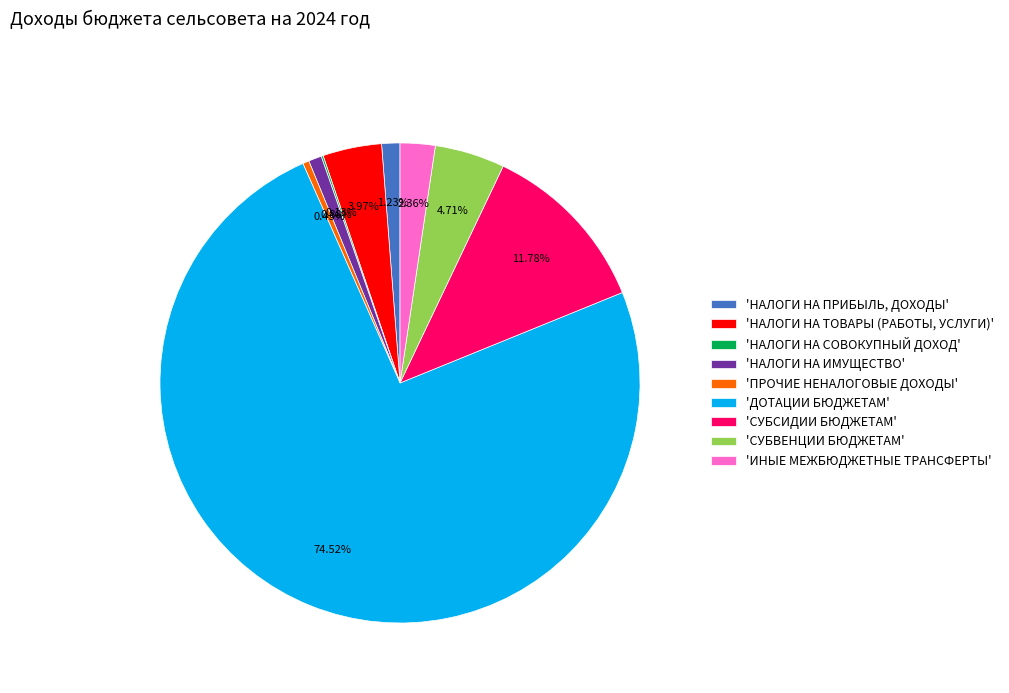

Which category accounts for the majority?

'ДОТАЦИИ БЮДЖЕТАМ'